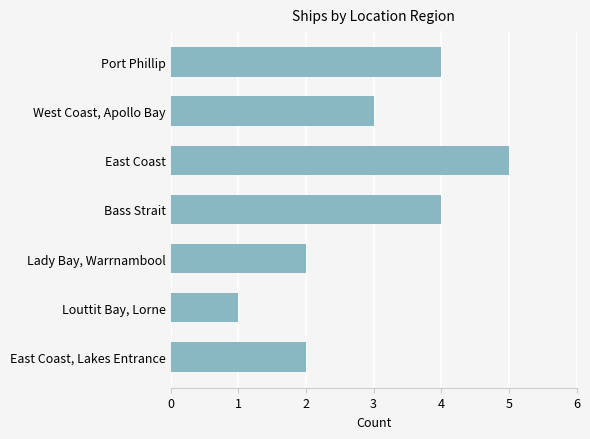

Between Lady Bay, Warrnambool and Bass Strait, which is larger?

Bass Strait